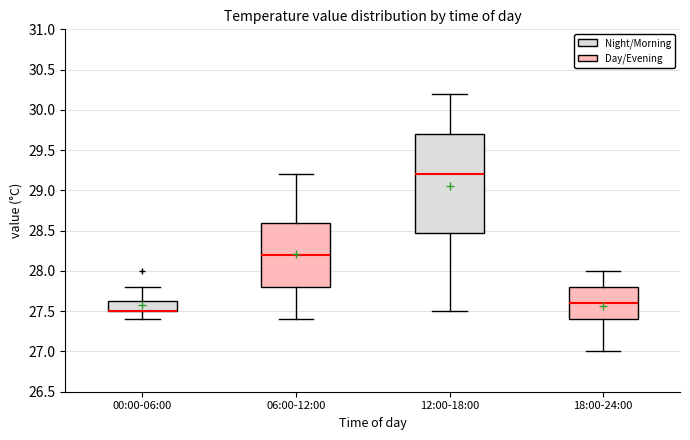

Reading left to right, read every box against the y-axis: the position of its median line, the range the box covers, and the ends of its whiskers. The values are not printed on the chart, so give them approximately, as read against the axis.

00:00-06:00: median 27.50 (drawn on the box's lower edge), box 27.50 to 27.65, whiskers 27.40 to 27.80
06:00-12:00: median 28.20, box 27.80 to 28.60, whiskers 27.40 to 29.20
12:00-18:00: median 29.20, box 28.50 to 29.70, whiskers 27.50 to 30.20
18:00-24:00: median 27.60, box 27.40 to 27.80, whiskers 27.00 to 28.00